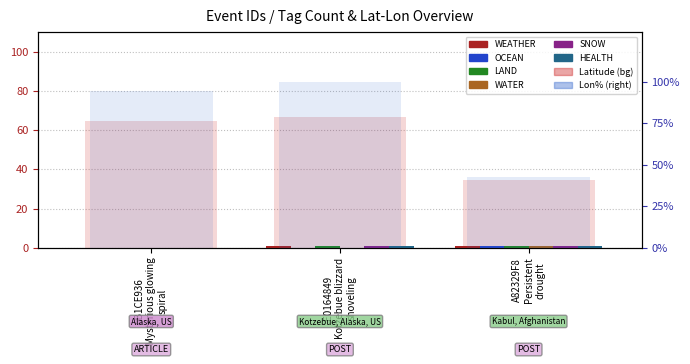

At 6B1CE936 Mysterious glowing spiral, list the series in order from smallest to largest.

WEATHER, OCEAN, LAND, WATER, SNOW, HEALTH